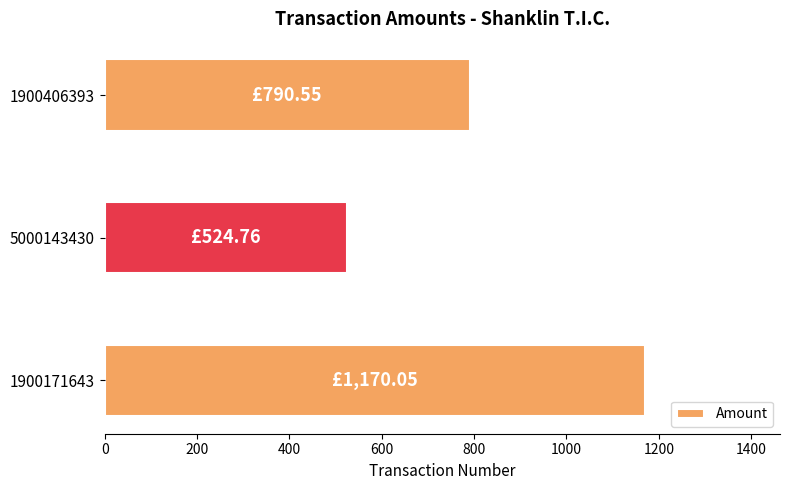

Between 5000143430 and 1900171643, which is larger?

1900171643